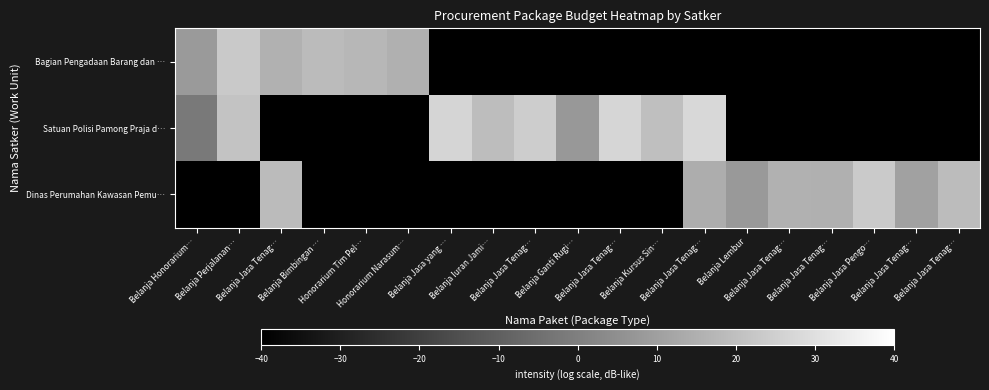

What is the greatest value displayed?

27.6